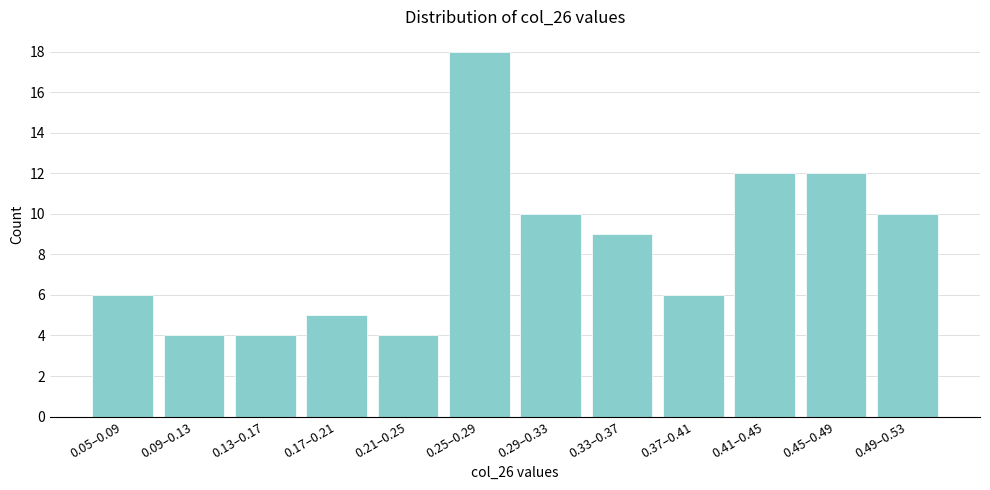

Reading right to left, what are all the values shown in this chart?

10	12	12	6	9	10	18	4	5	4	4	6